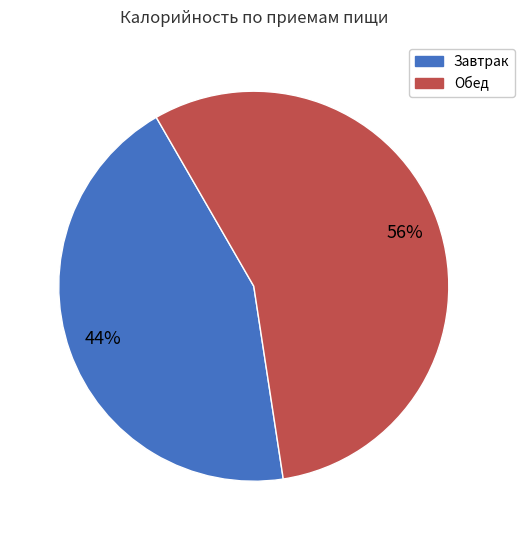

To the nearest percent, what is the average slice percentage?

50%